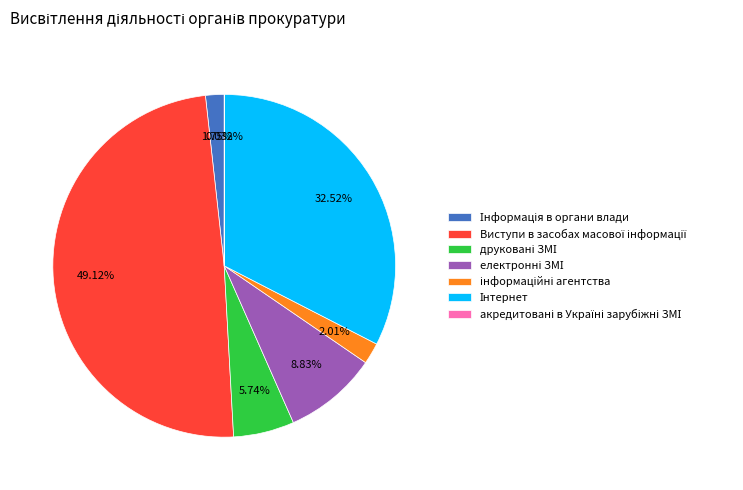

Is there a majority slice in this chart?

No